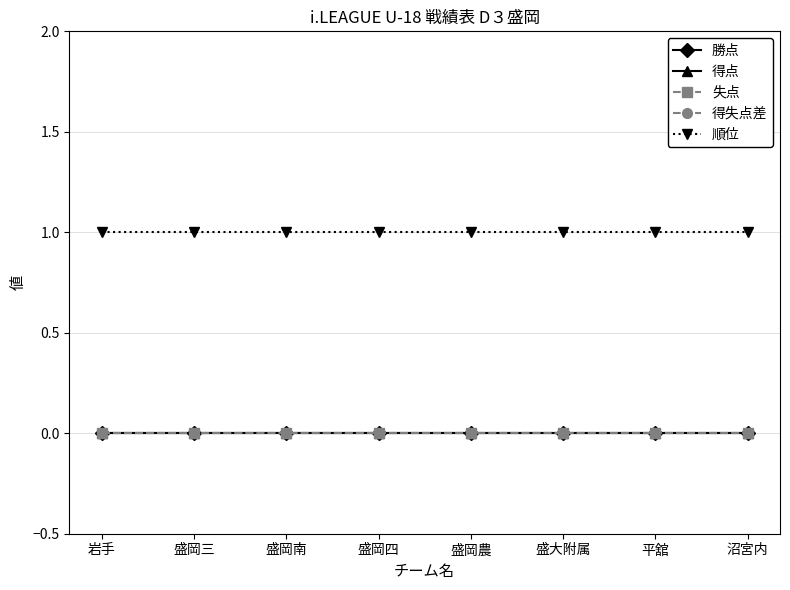

Does the chart have visible grid lines?

Yes